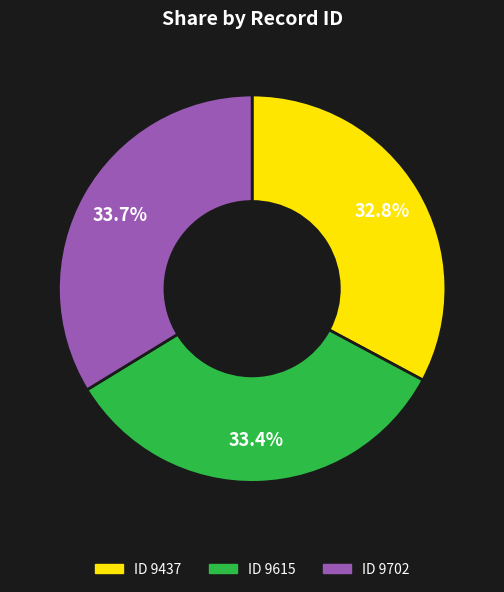

Is there a majority slice in this chart?

No